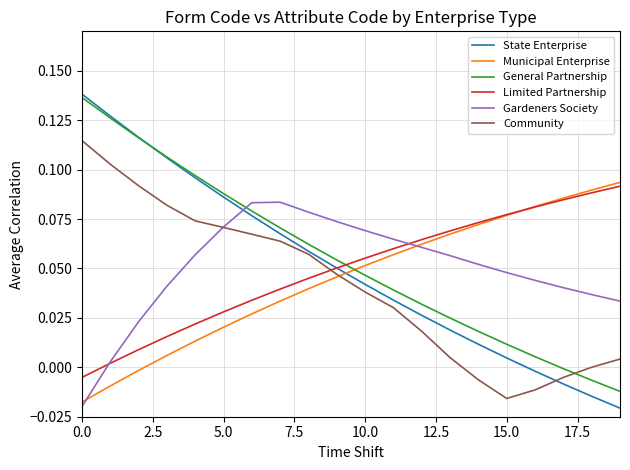

Which series has the widest spread of values?

State Enterprise